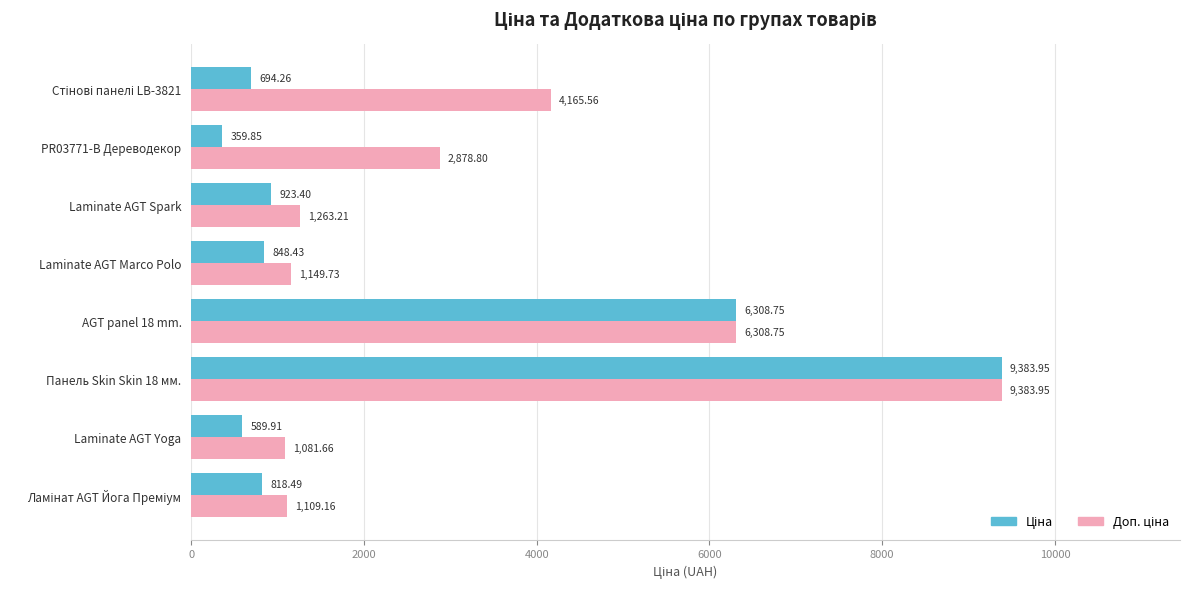

What is the total value across all series at PR03771-B Дереводекор?

3238.7